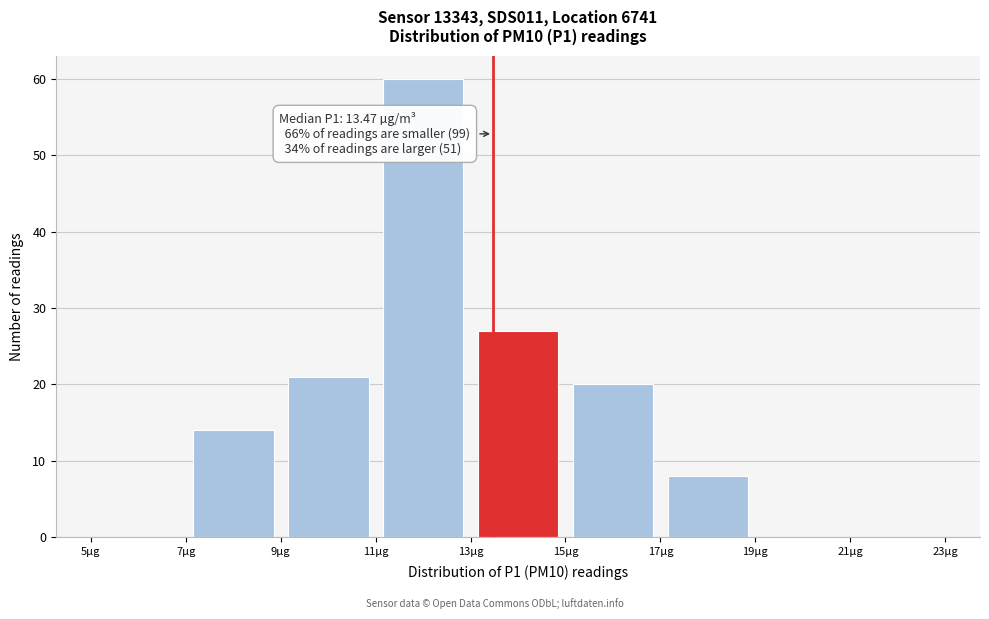

Which range on the x-axis has the tallest bar?

11 to 13